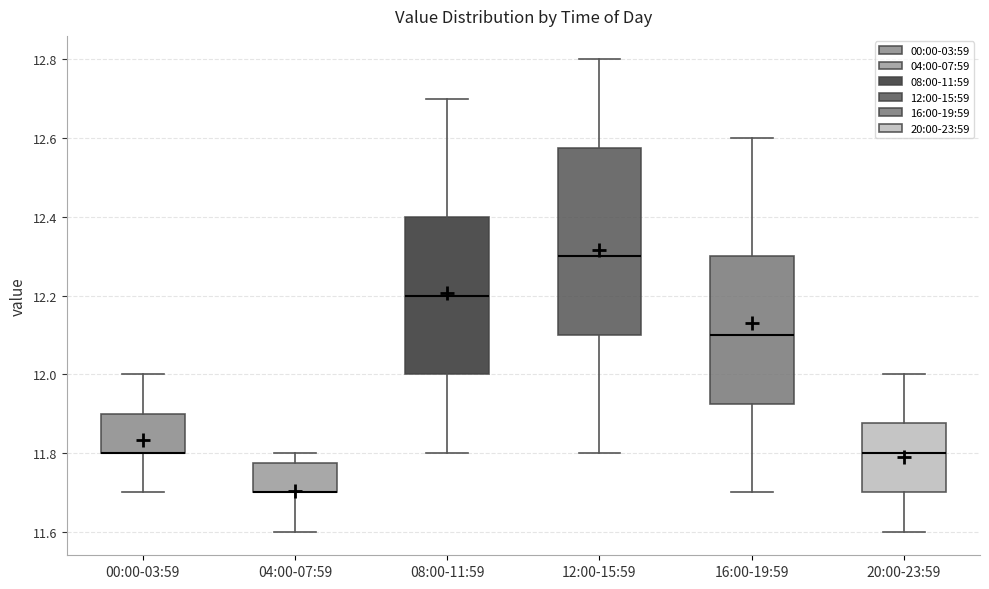

Comparing the boxes themselves (not the whiskers), which one is the tallest?

12:00-15:59